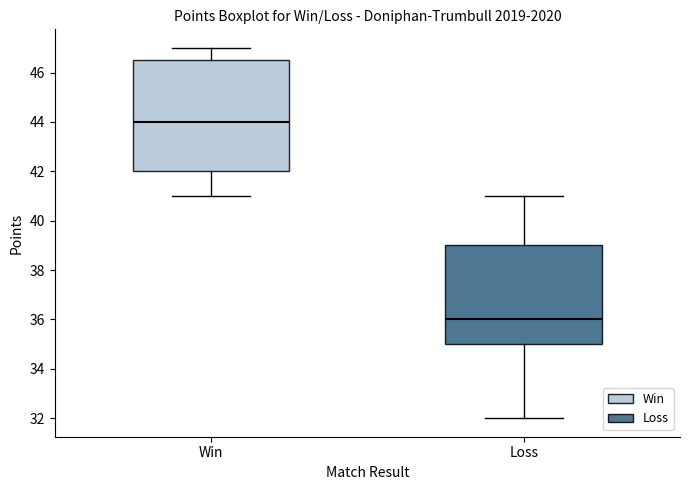

Reading left to right, transcribe this box plot: for each box, give where its median line is, the range the box spans, and where its two whiskers end, as read against the y-axis. The values are not printed on the chart, so give them approximately, as read against the axis.

Win: median 44.0, box 42.0 to 46.6, whiskers 41.0 to 47.0
Loss: median 36.0, box 35.0 to 39.0, whiskers 32.0 to 41.0